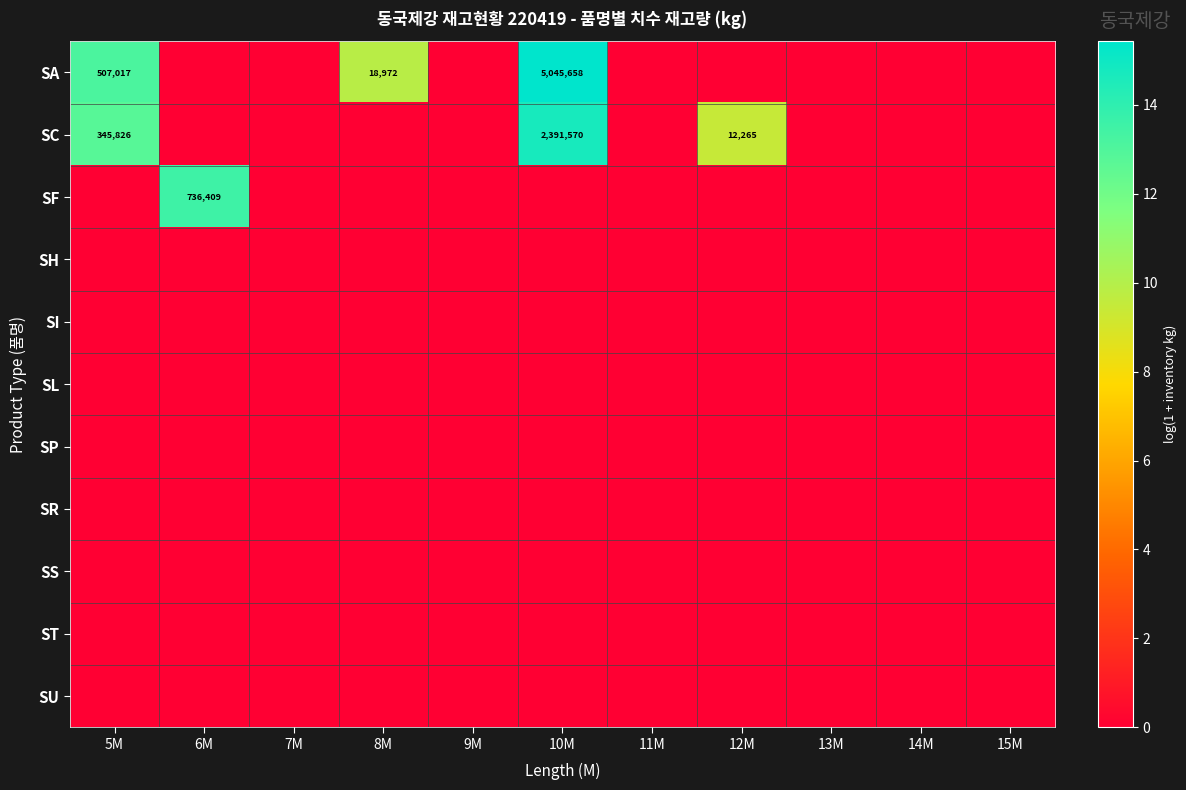

The SF series shows 0.0 at 11M. True or false?

True